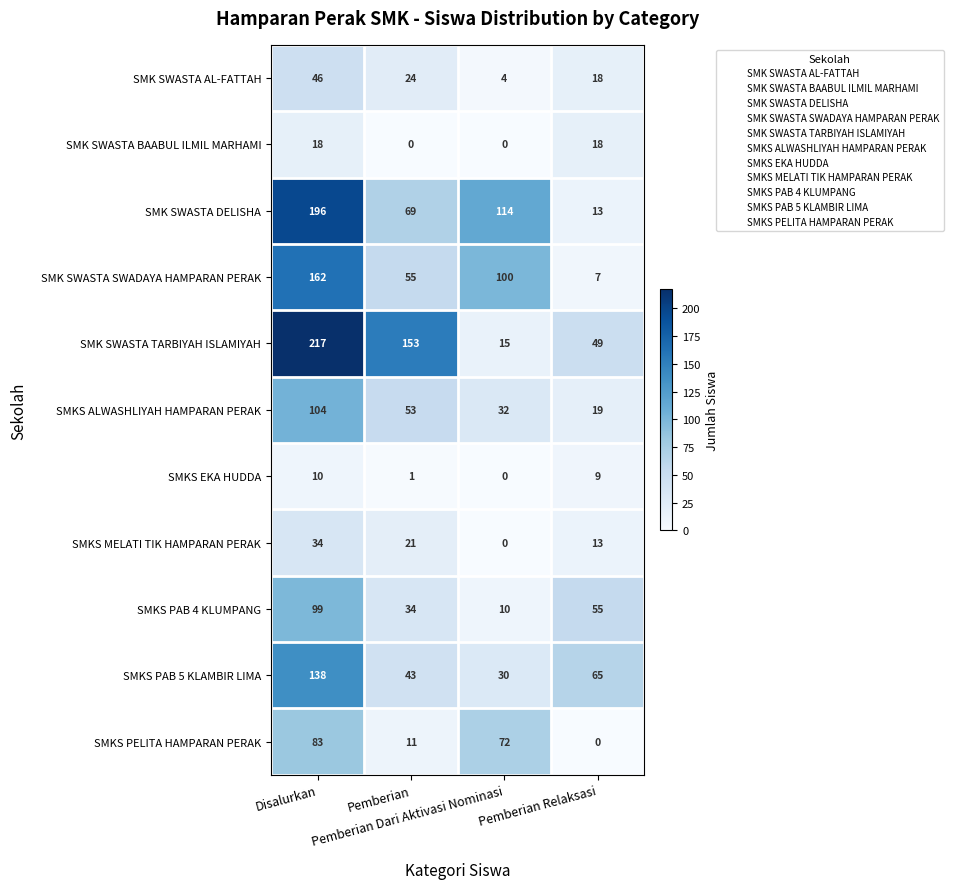

Which series has the largest total across all categories?

SMK SWASTA TARBIYAH ISLAMIYAH